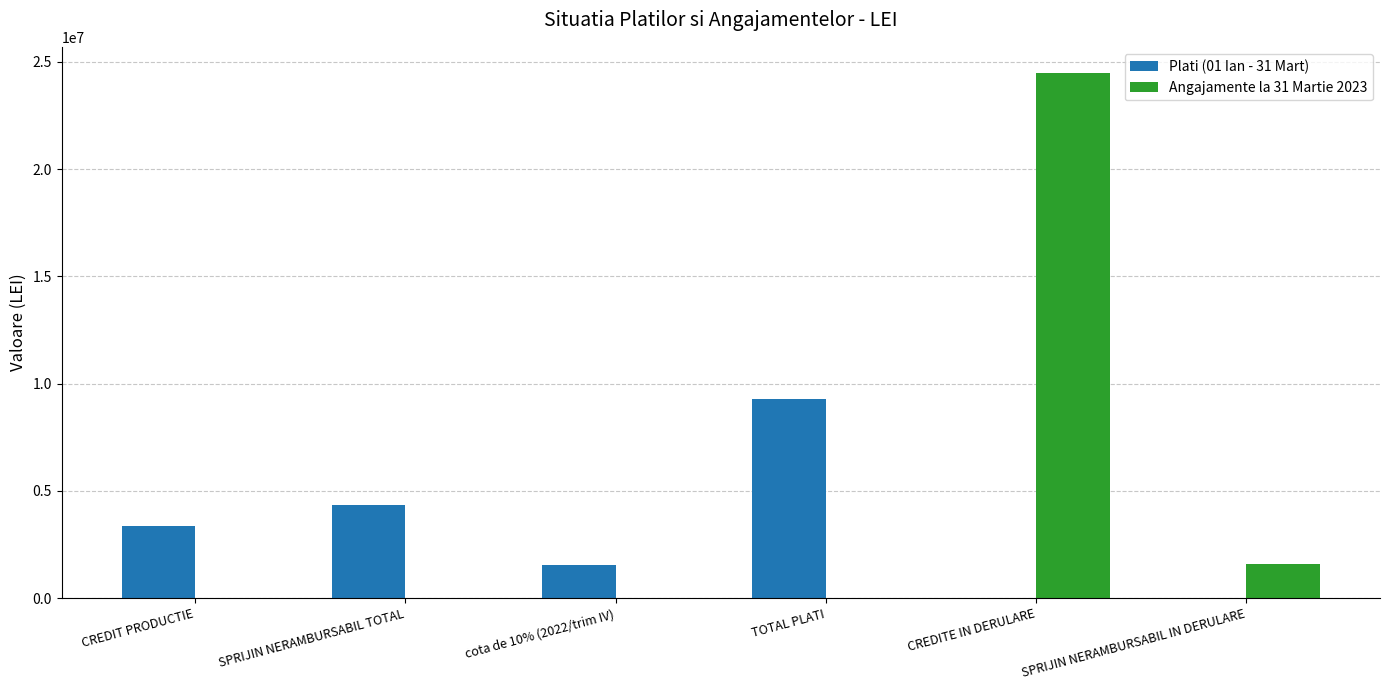

Reading left to right, transcribe all the data shown in this chart.

Plati (01 Ian - 31 Mart): CREDIT PRODUCTIE=3375104	SPRIJIN NERAMBURSABIL TOTAL=4353867	cota de 10% (2022/trim IV)=1542341	TOTAL PLATI=9271312	CREDITE IN DERULARE=0	SPRIJIN NERAMBURSABIL IN DERULARE=0
Angajamente la 31 Martie 2023: CREDIT PRODUCTIE=0	SPRIJIN NERAMBURSABIL TOTAL=0	cota de 10% (2022/trim IV)=0	TOTAL PLATI=0	CREDITE IN DERULARE=24479972	SPRIJIN NERAMBURSABIL IN DERULARE=1573051